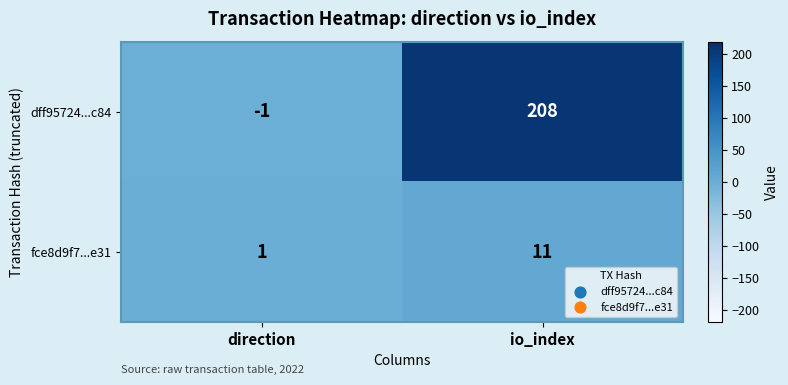

At which category is the sum across all series the highest?

io_index